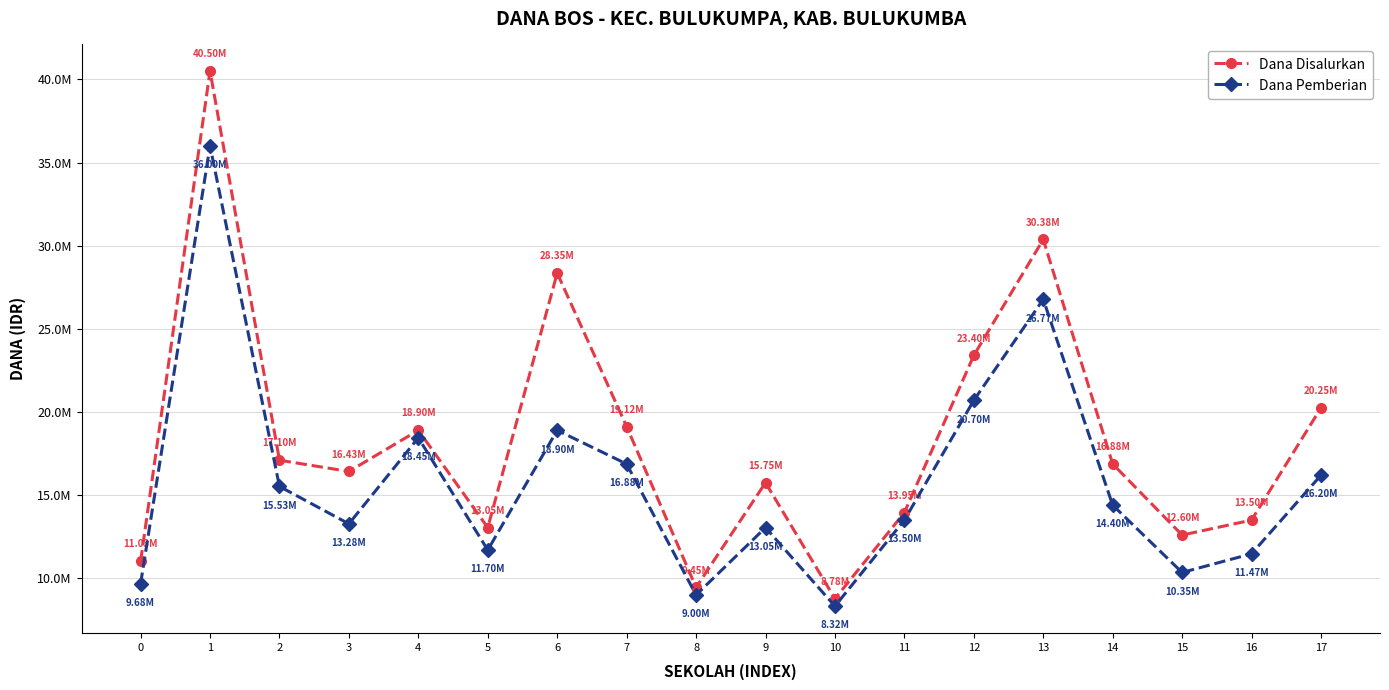

What is the total value across all series at 13?

57150000